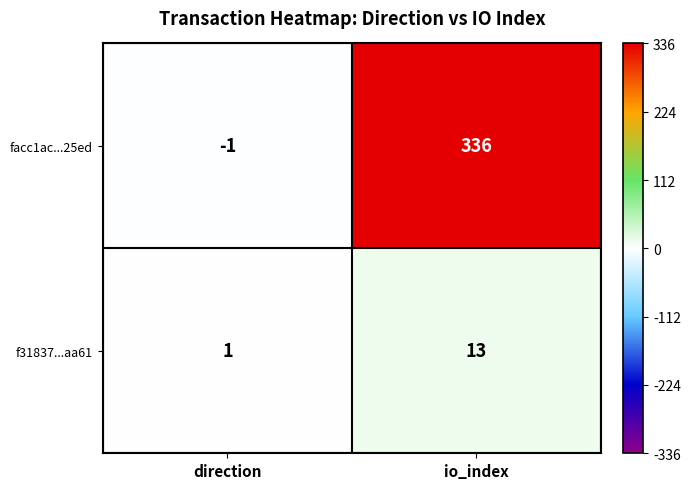

What is the average value of the facc1ac...25ed series?

168